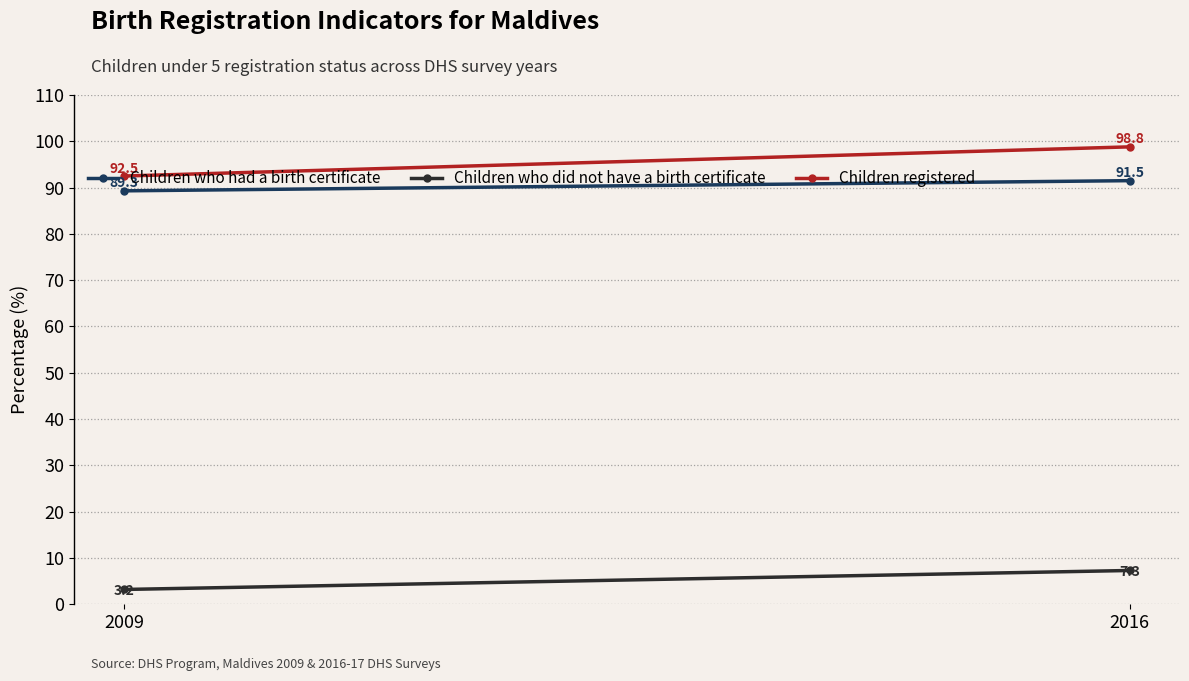

The Children who did not have a birth certificate series shows 7.3 at 2016. True or false?

True